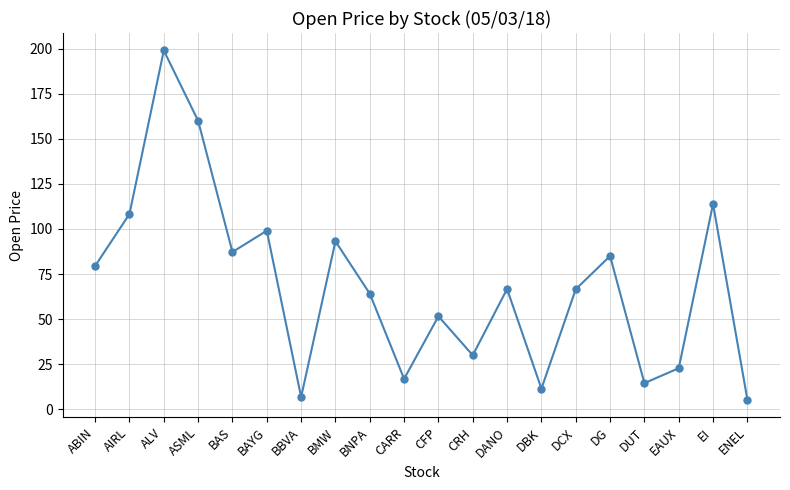

Where does the data first go above 66?

ABIN